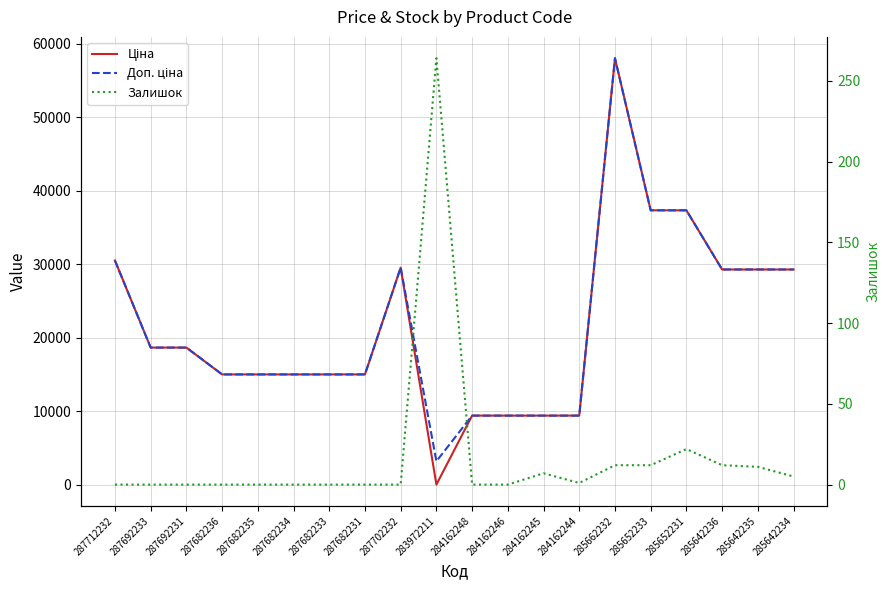

What is the sum of all Залишок values?

346.0